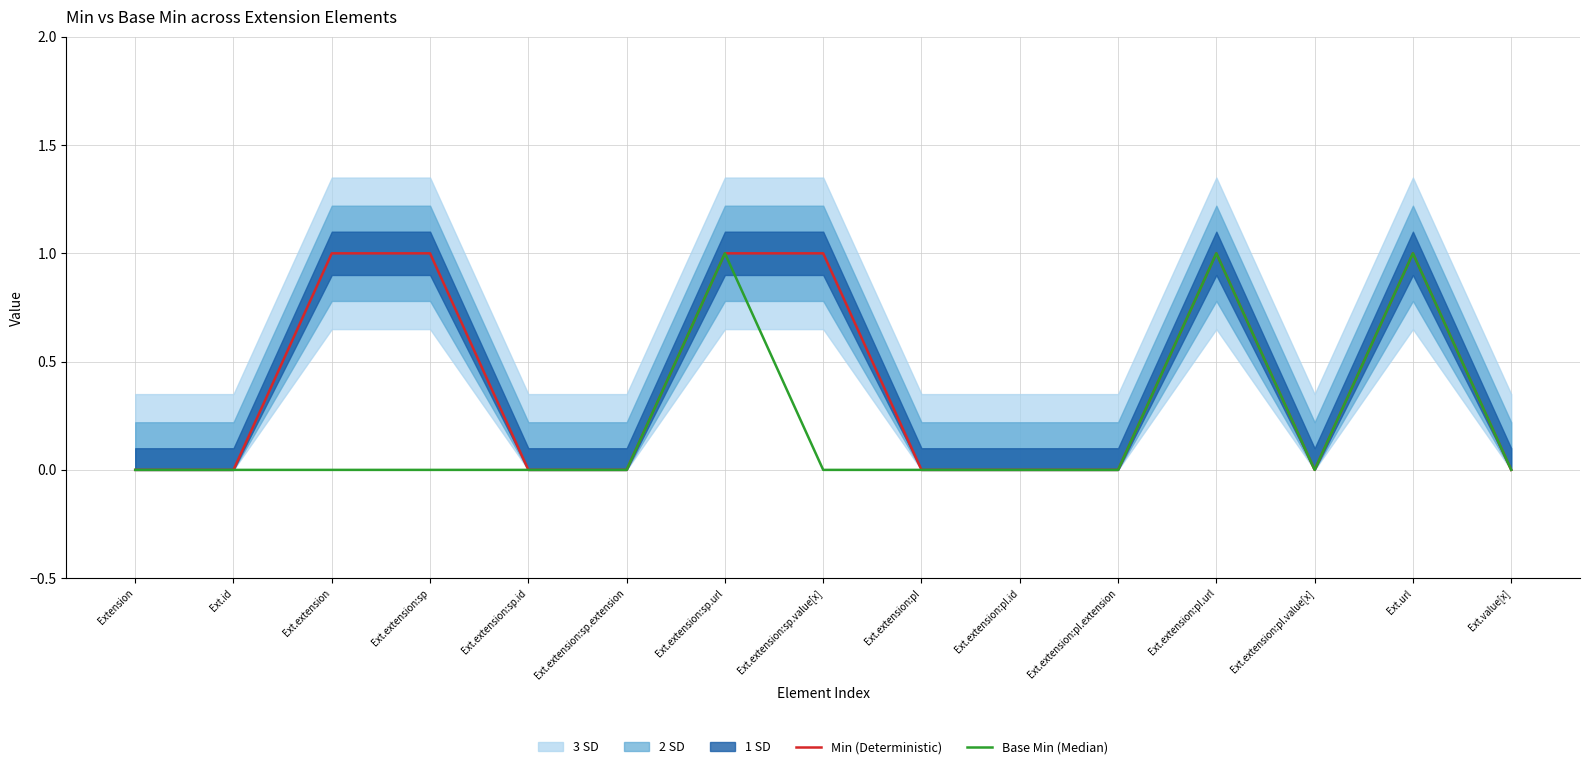

Reading left to right, extract all data points from this chart.

Min (Deterministic): 0	0	1	1	0	0	1	1	0	0	0	1	0	1	0
Base Min (Median): 0	0	0	0	0	0	1	0	0	0	0	1	0	1	0